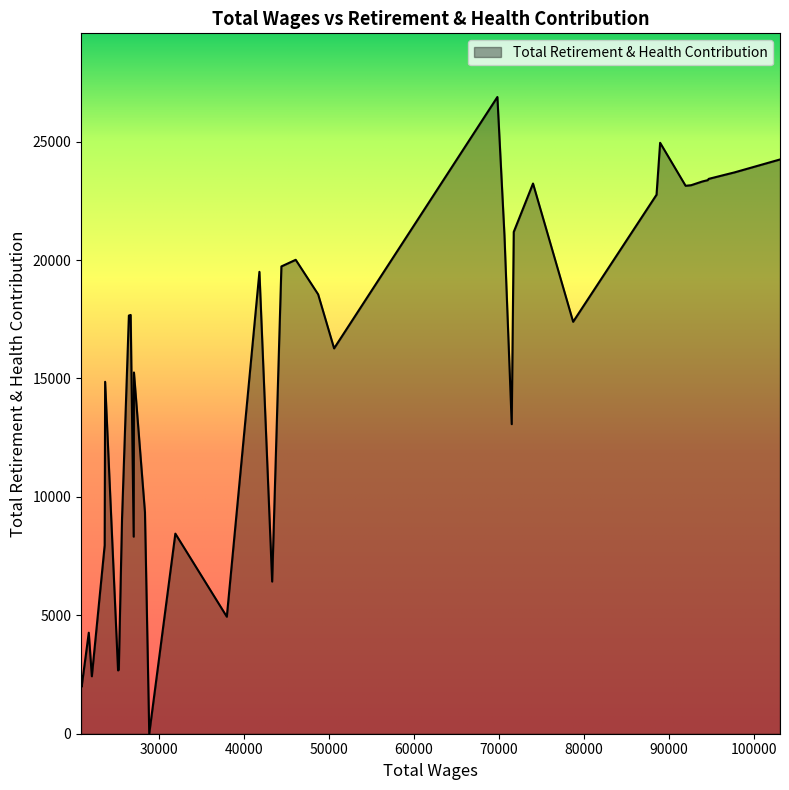

What is the maximum value shown in the chart?

26882